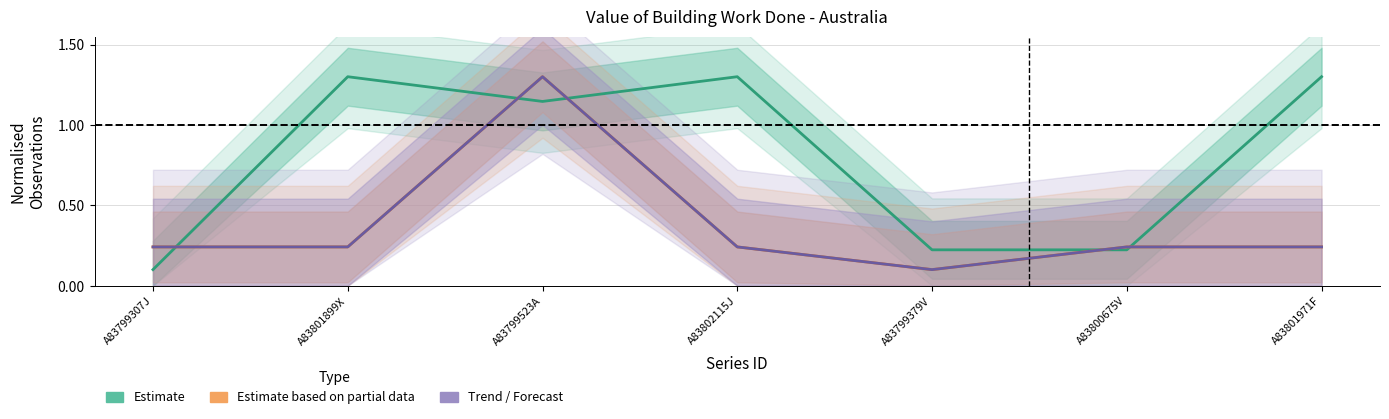

How many interior local valleys does the Seasonally Adjusted series have?

1